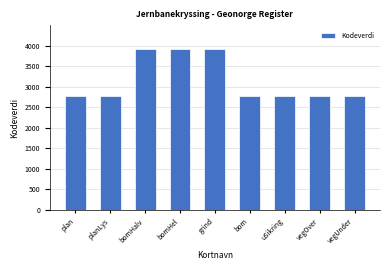

Read the value at vegUnder, to the nearest 100.

2800